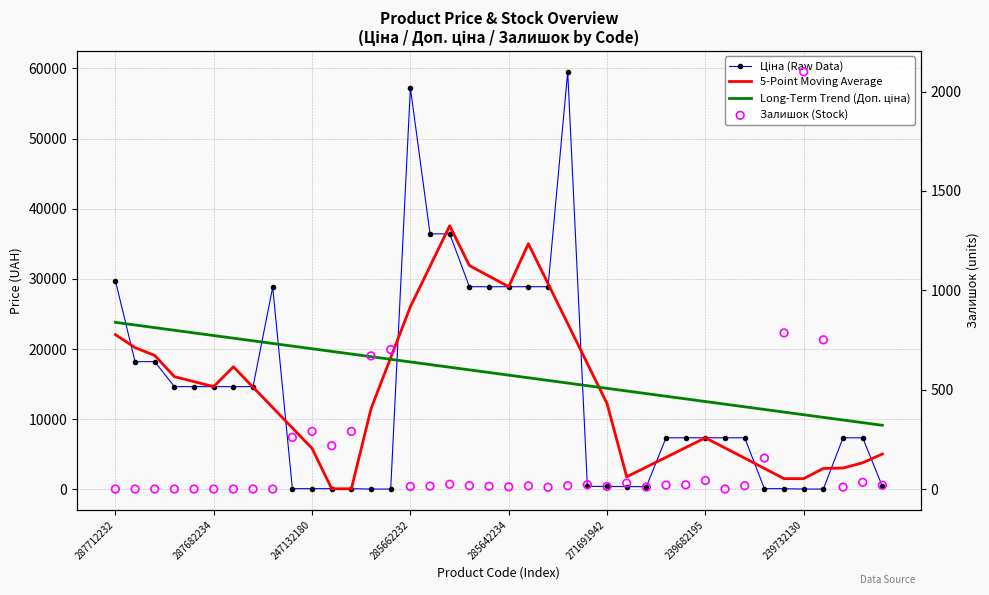

Which series has the widest spread of Y values?

Ціна (Raw Data)